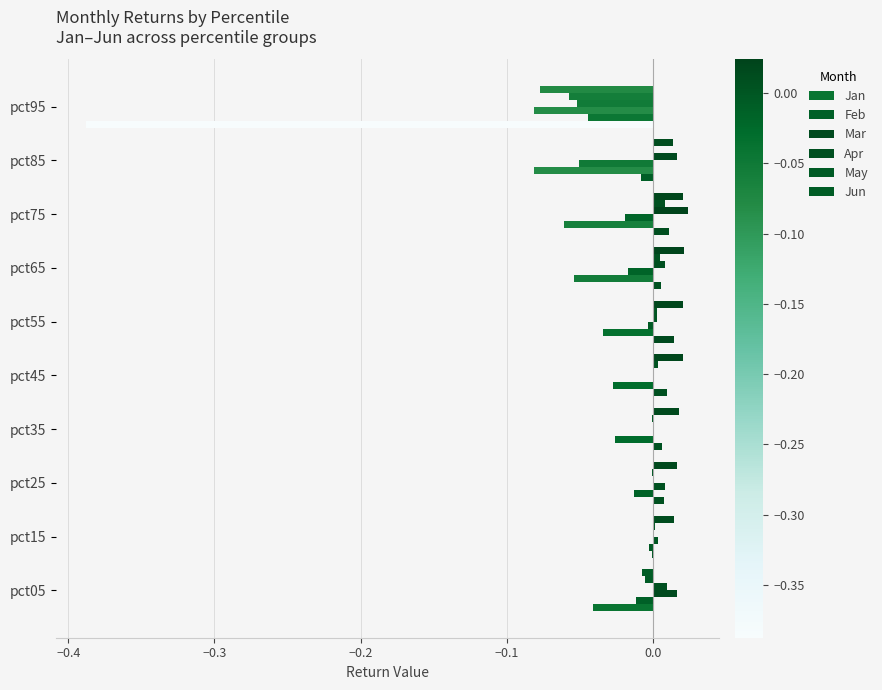

List the series in order of their peak value, lowest first.

Feb, May, Jan, Mar, Jun, Apr